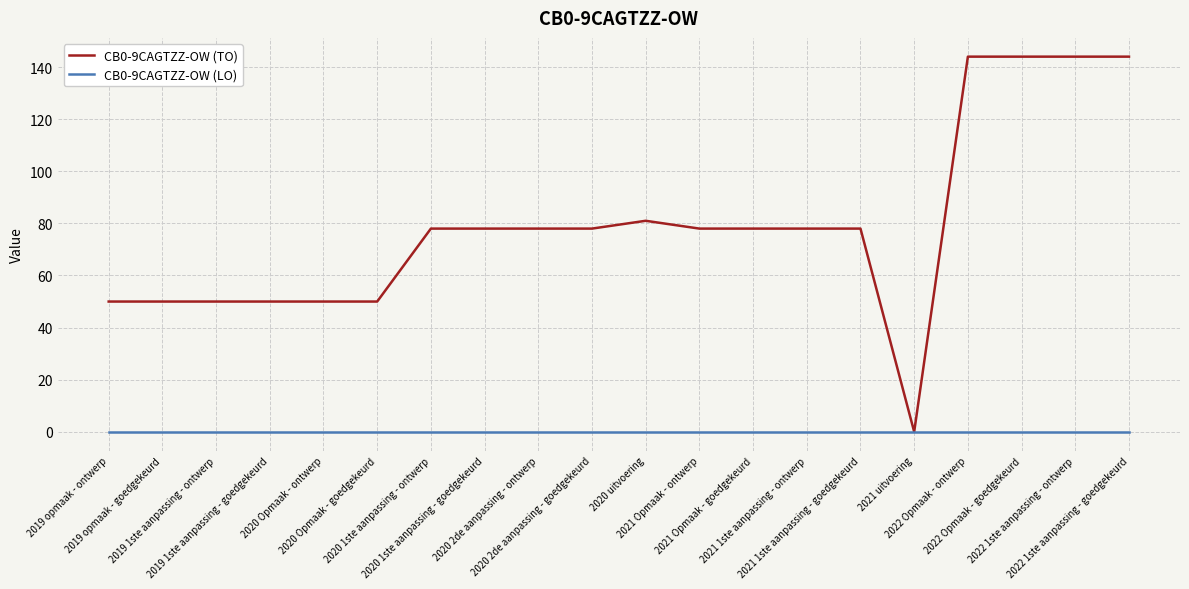

Rank the series by their average value, from highest to lowest.

CB0-9CAGTZZ-OW (TO), CB0-9CAGTZZ-OW (LO)